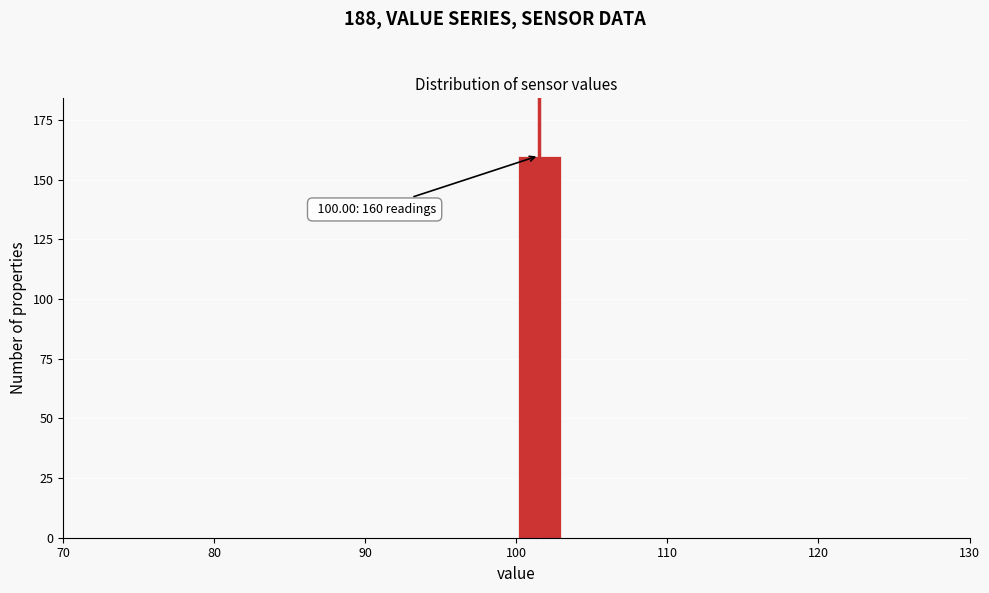

Around what value on the x-axis is the tallest bar? Give the approximate position of its centre, as read against the axis.

102